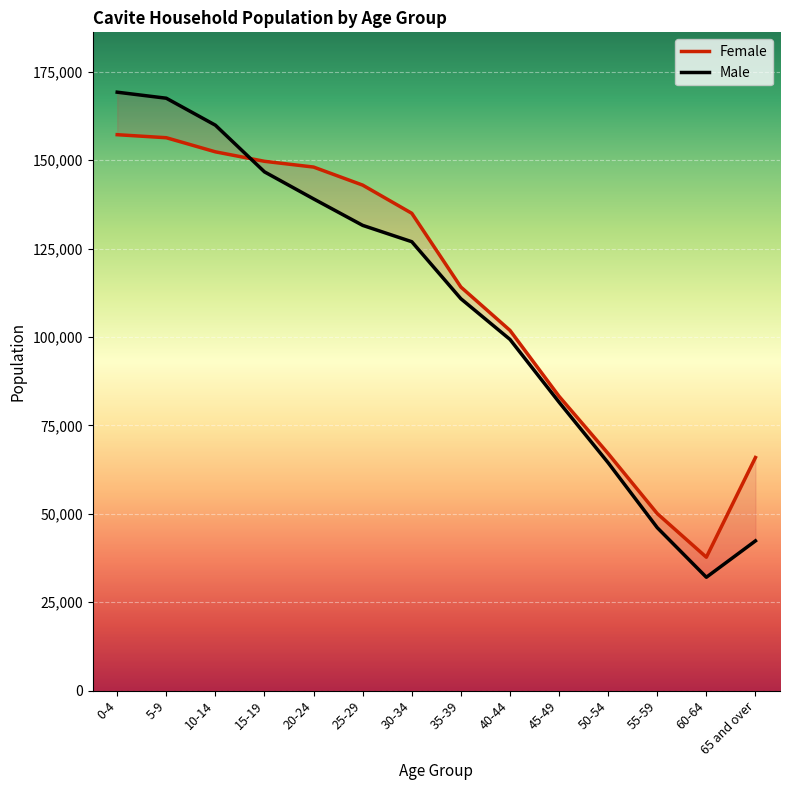

Reading left to right, transcribe all the data shown in this chart.

Female: 0-4=157181	5-9=156323	10-14=152334	15-19=149659	20-24=148029	25-29=142925	30-34=134963	35-39=114117	40-44=101862	45-49=83221	50-54=67031	55-59=50066	60-64=37735	65 and over=65919
Male: 0-4=169196	5-9=167489	10-14=159866	15-19=146672	20-24=139033	25-29=131546	30-34=126927	35-39=110810	40-44=99309	45-49=81563	50-54=64433	55-59=46088	60-64=32073	65 and over=42357